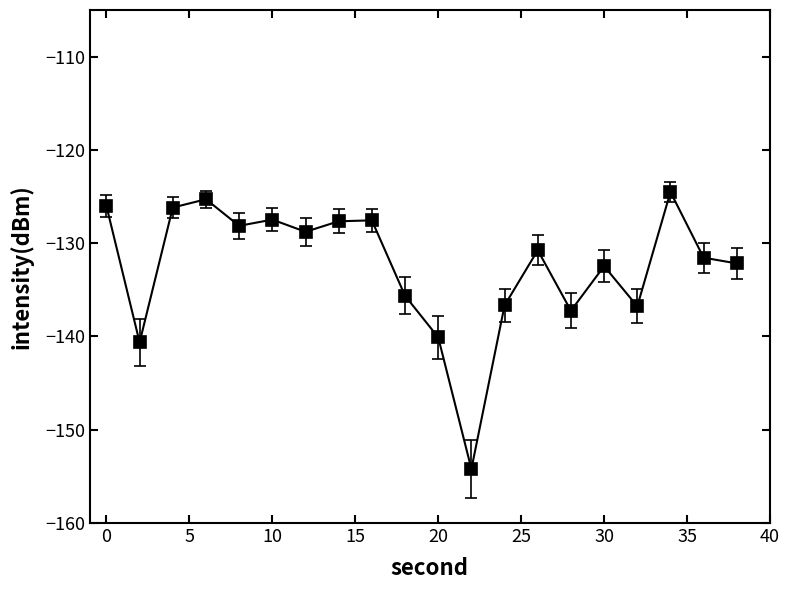

What is the sum of all values?

-2649.8